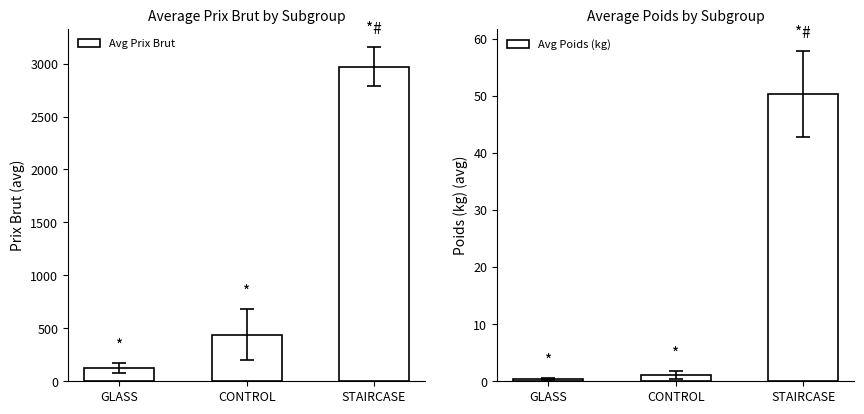

True or false: Avg Prix Brut has a value of 1046.3 at STAIRCASE.

False